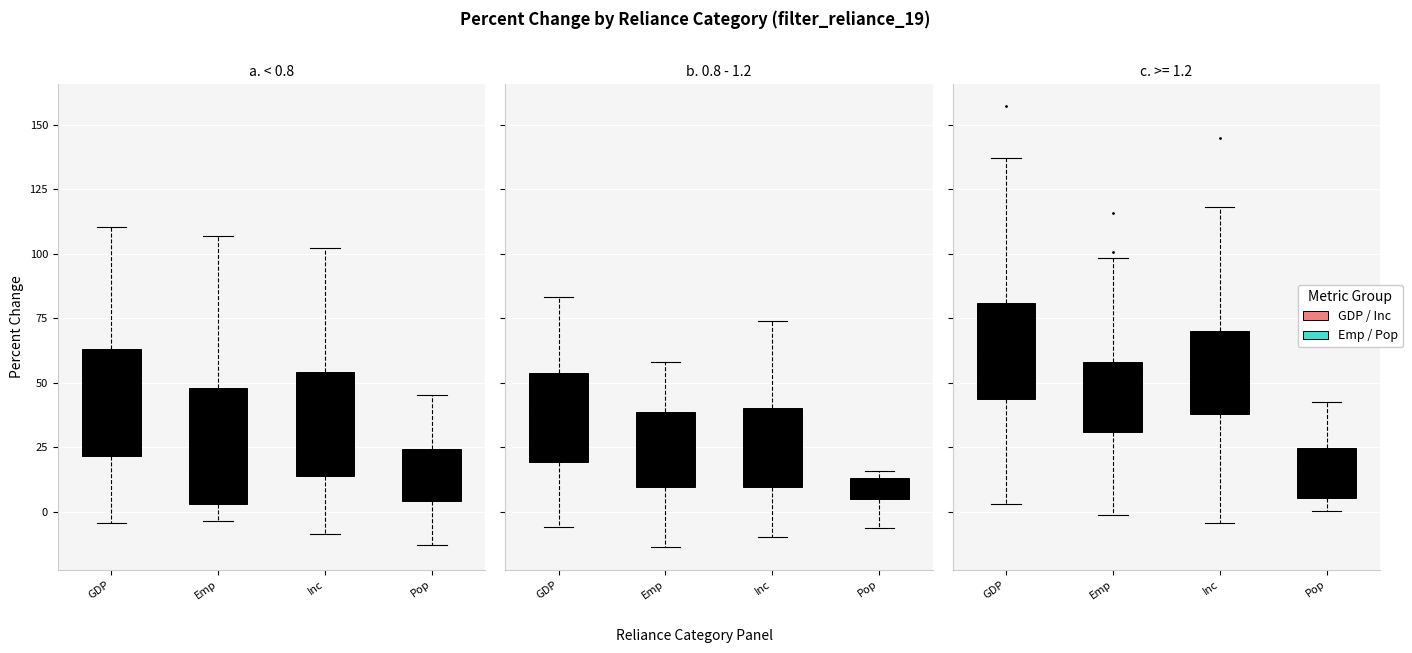

The value of p_chg_emp at Albuquerque is 33.4. True or false?

False